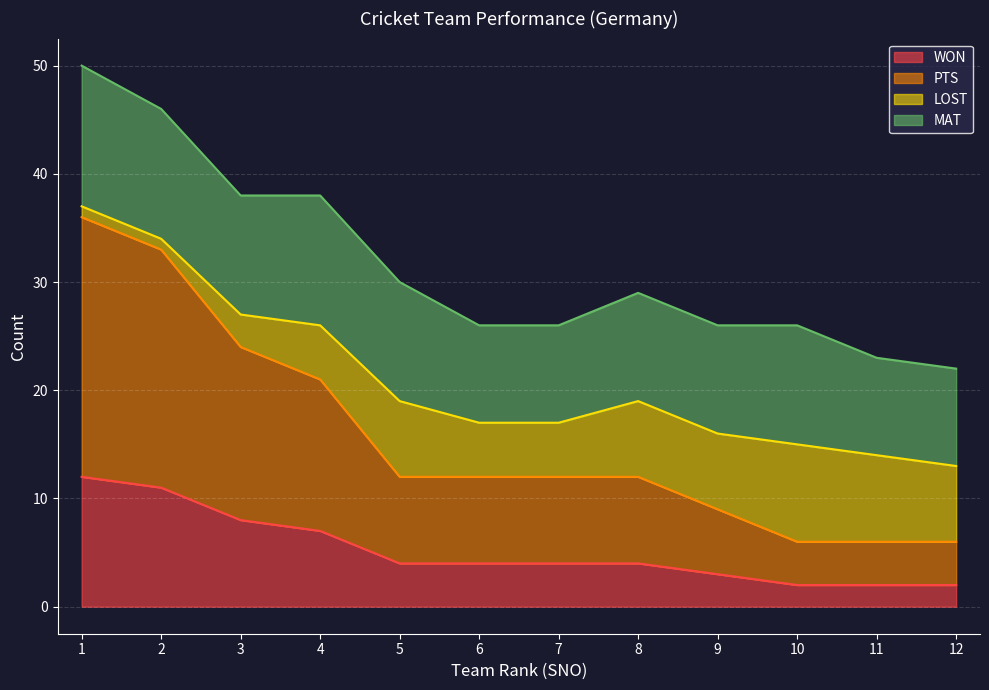

What is the difference between the second highest and second lowest values in the PTS series?

27